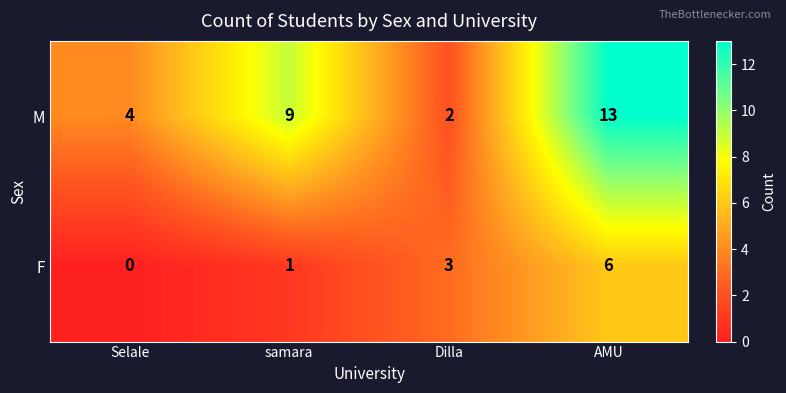

How many series are shown in this chart?

2